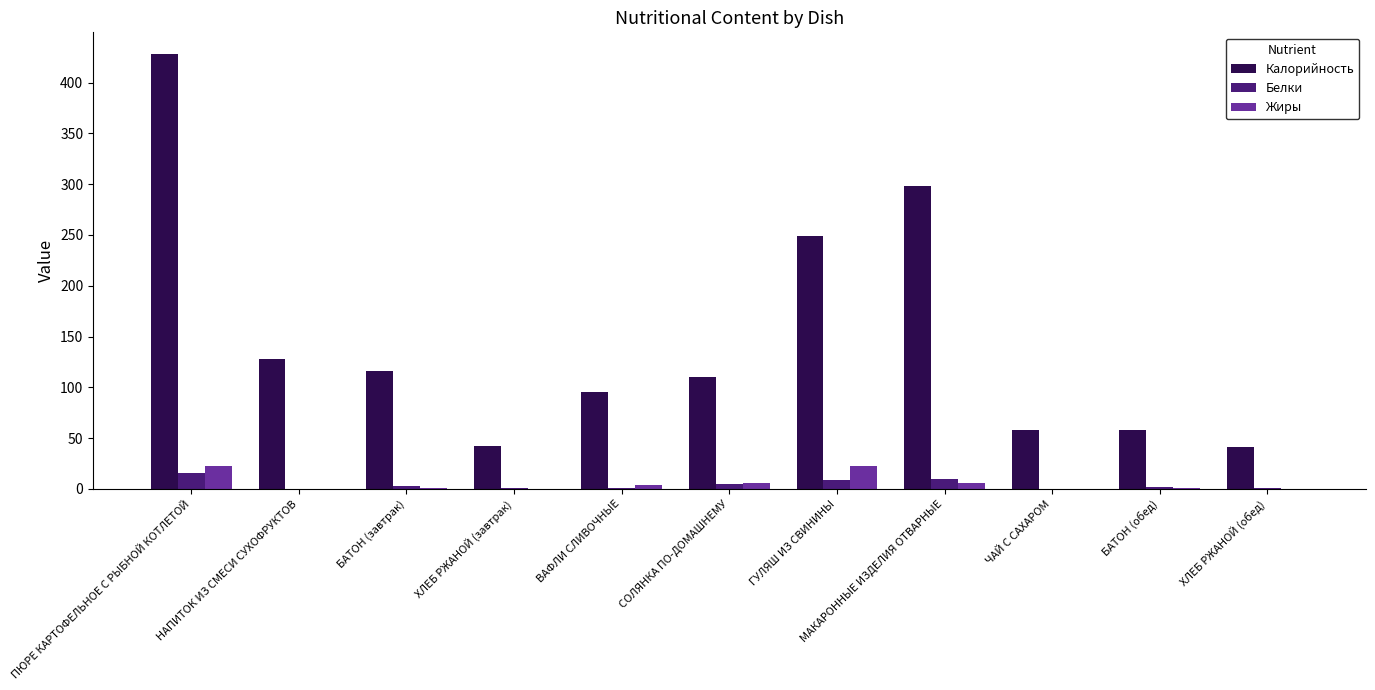

Between НАПИТОК ИЗ СМЕСИ СУХОФРУКТОВ and ХЛЕБ РЖАНОЙ (обед), which series saw the biggest shift?

Калорийность